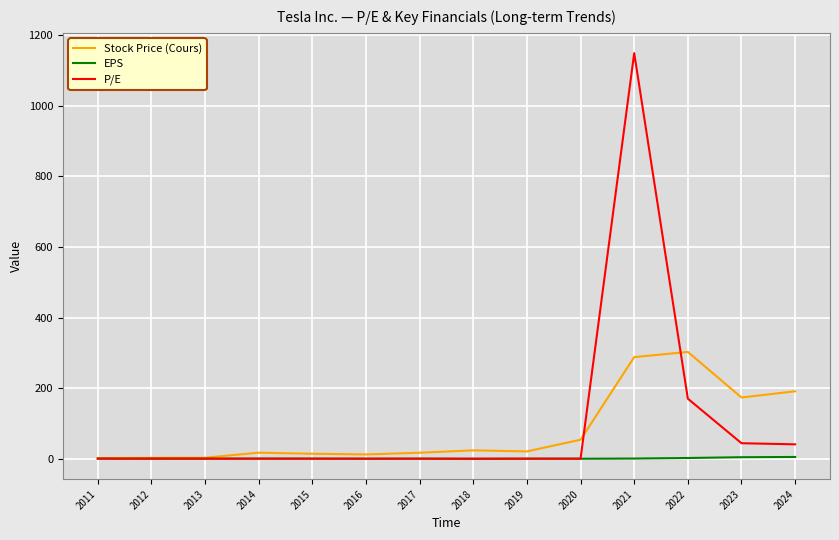

At which category is the sum across all series the highest?

2021